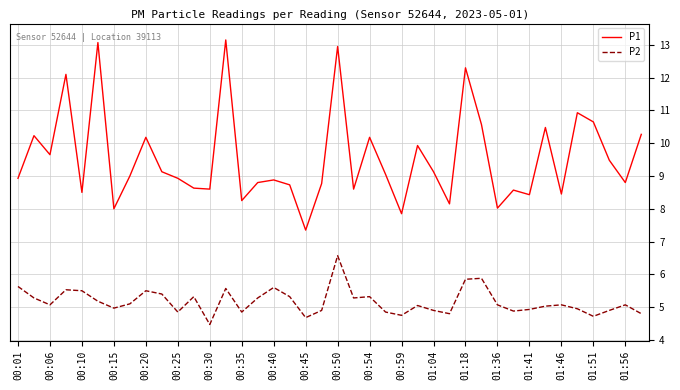

True or false: P1 and P2 cross at least once.

False